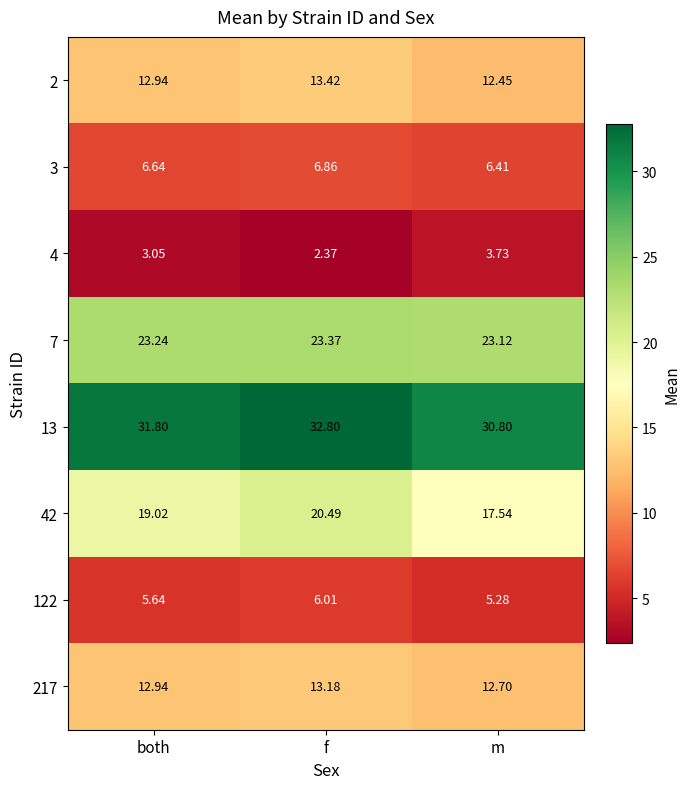

Is the value of 42 at both greater than the value of 7 at both?

No